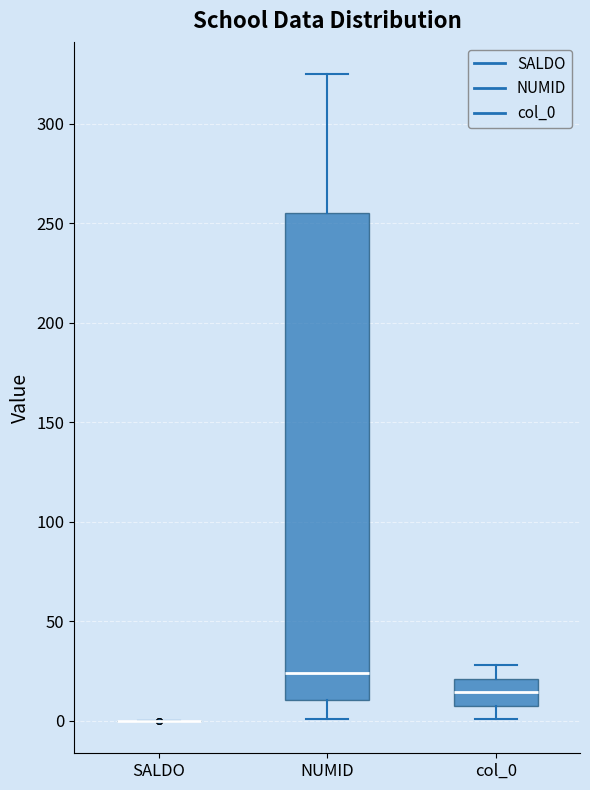

Where is the lower edge of the box for col_0 on the y-axis? The values are not printed on the chart, so give them approximately, as read against the axis.

10